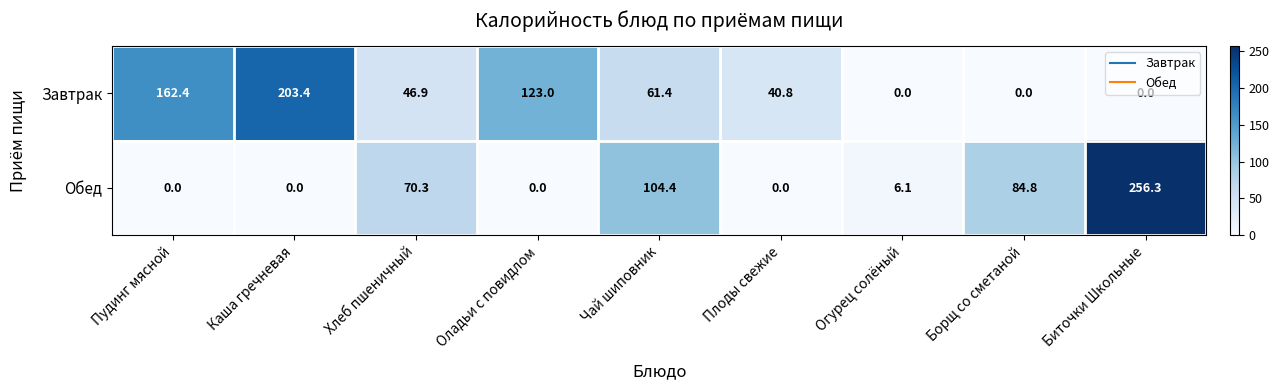

Rank the series by their maximum value, from lowest to highest.

Завтрак, Обед